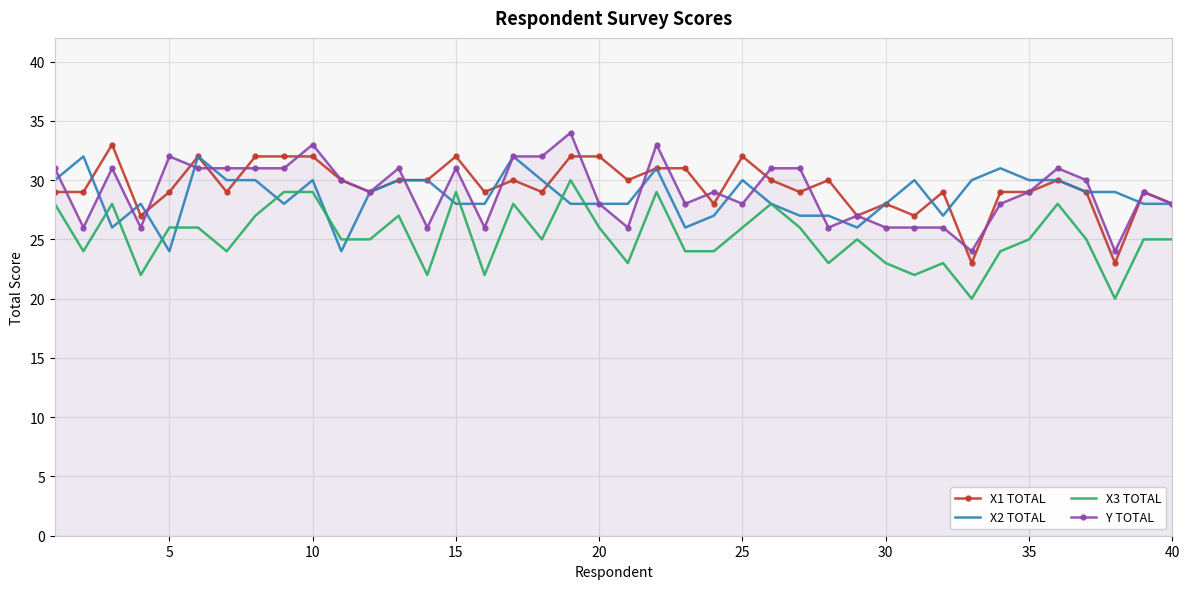

Which series has the largest total across all categories?

X1 TOTAL